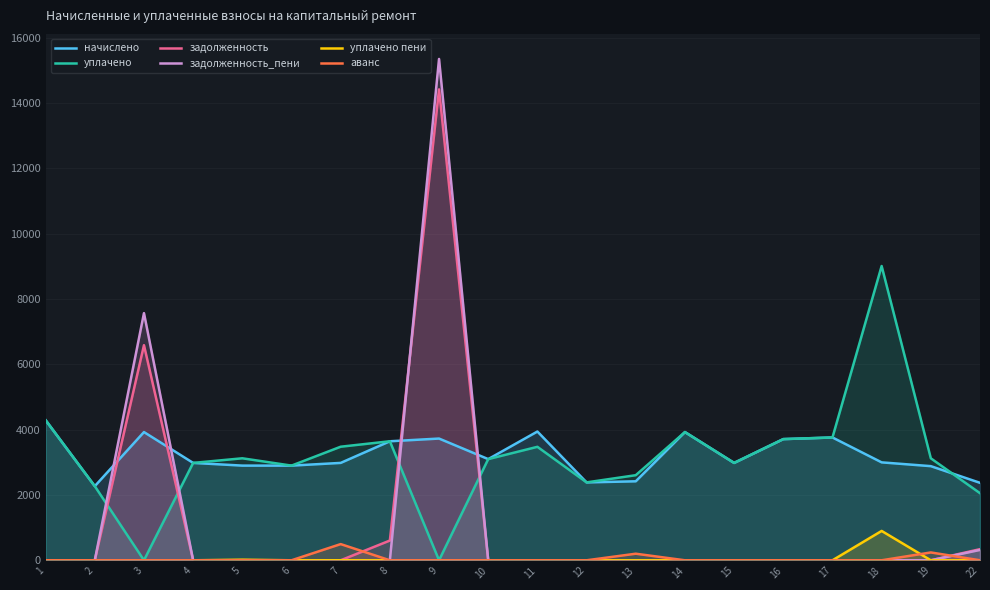

How many lines are shown in the chart?

6